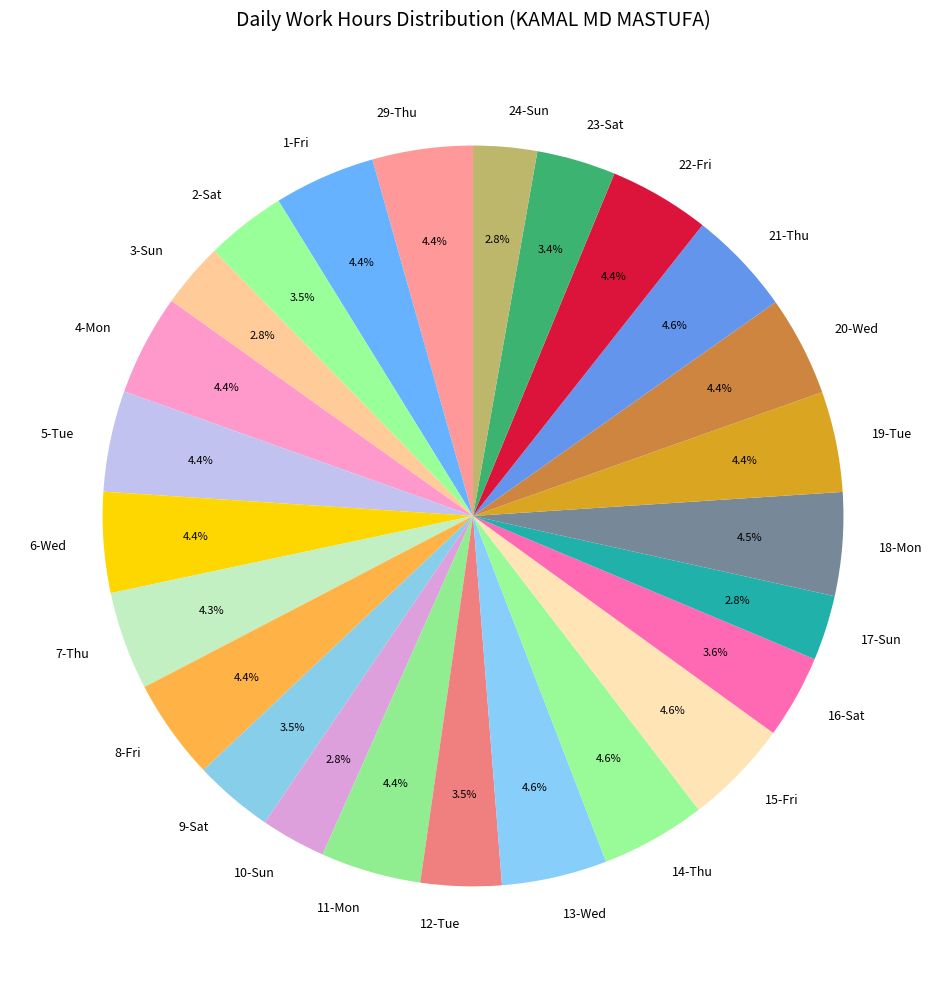

Does 2-Sat represent more than half of the total?

No